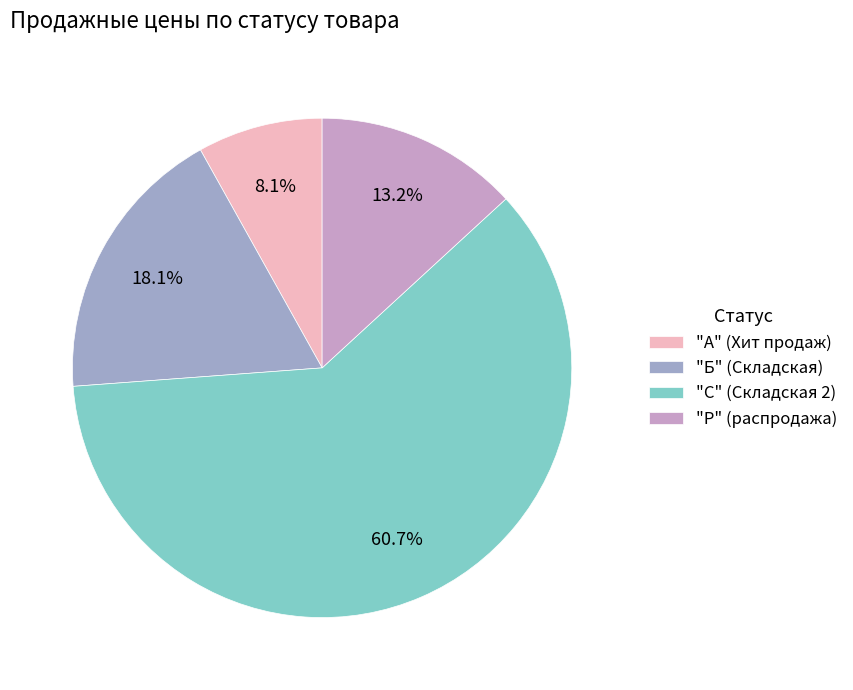

Which slice is the smallest?

"А" (Хит продаж)